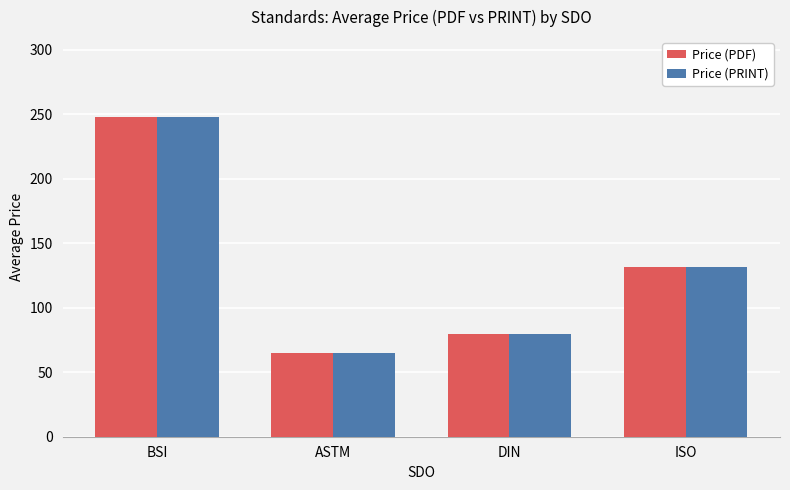

Does the chart contain any negative values?

No